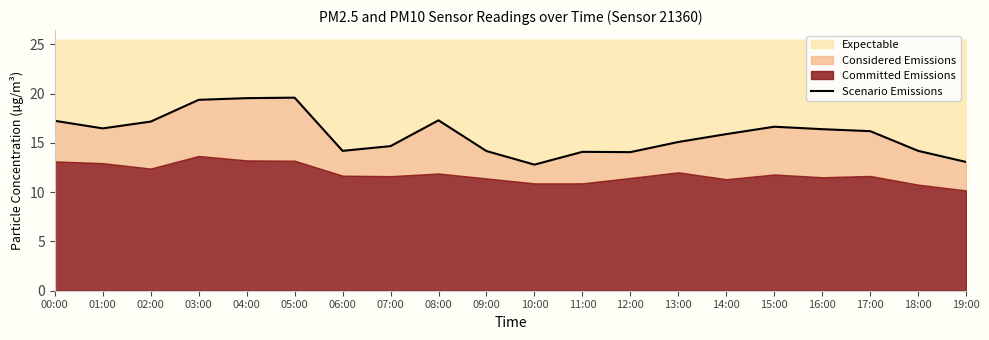

Reading left to right, what are all the values shown in this chart?

17.2	16.5	17.2	19.4	19.6	19.6	14.2	14.7	17.3	14.2	12.8	14.1	14.1	15.1	15.9	16.6	16.4	16.2	14.2	13.1